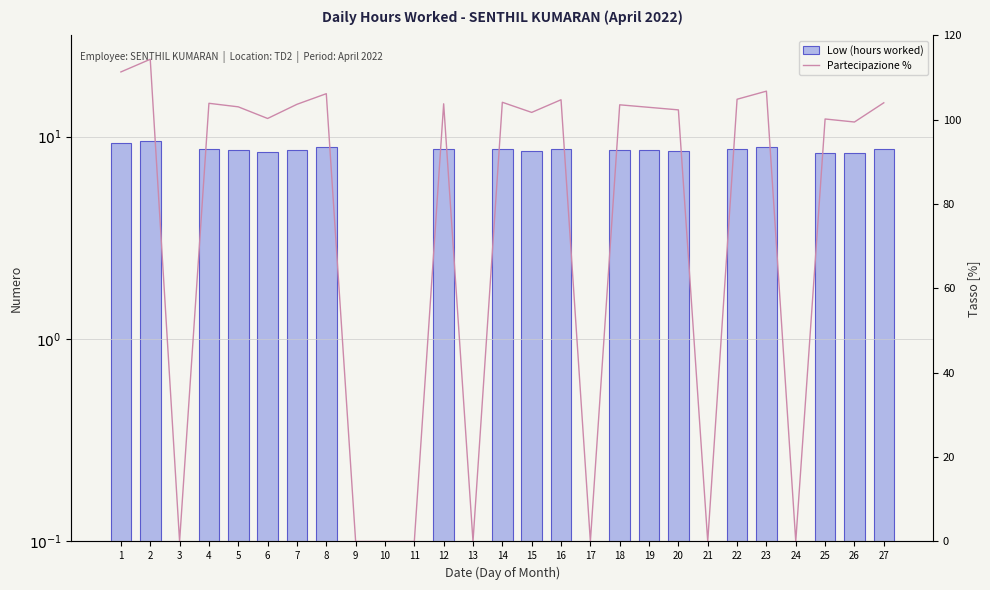

What is the sum of all Partecipazione % values?

1981.7